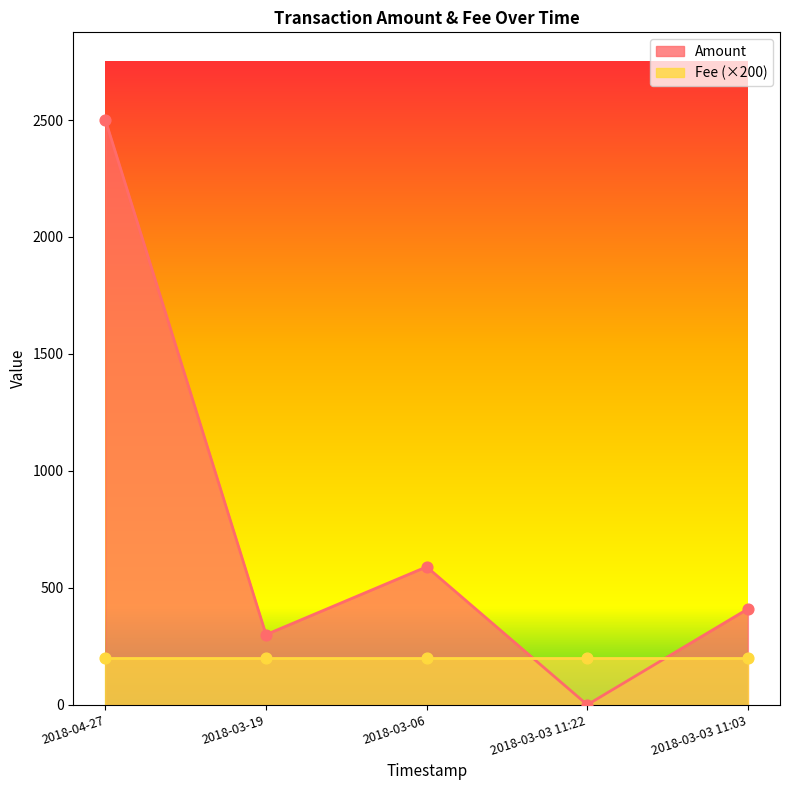

What is the change in value from 2018-03-19 to 2018-03-06?

+290